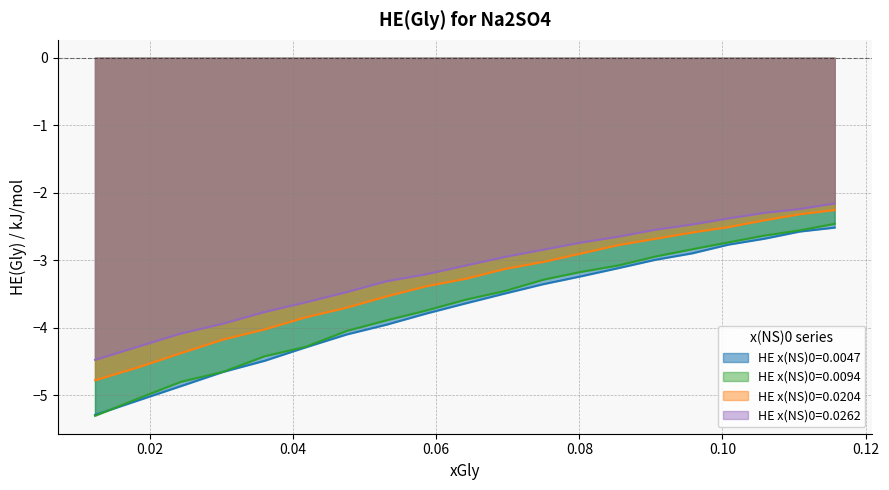

Which series has the largest range (max minus min)?

HE x(NS)0=0.0094